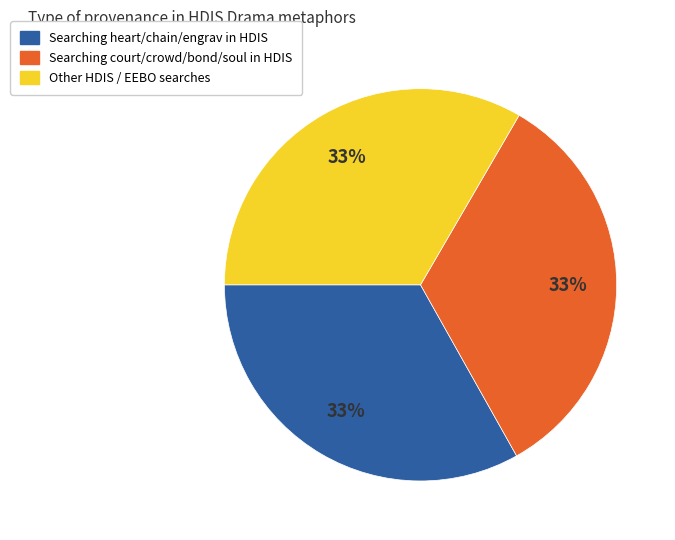

What is the ratio of the value at Searching court/crowd/bond/soul in HDIS to the value at Other HDIS / EEBO searches?

1.0